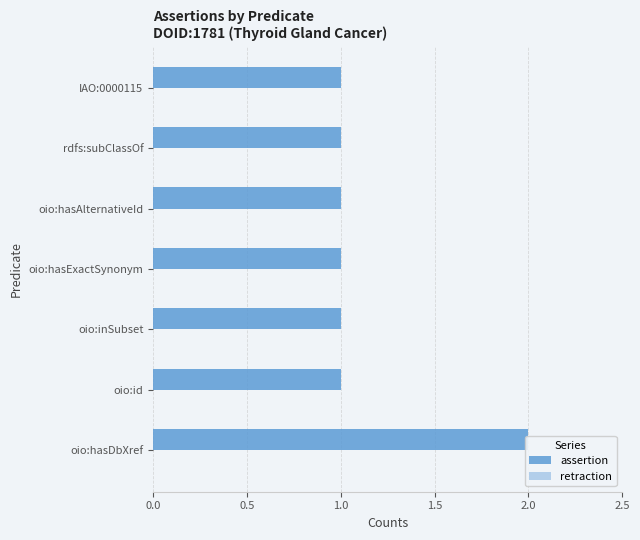

What is the lowest value of the assertion series?

1.0